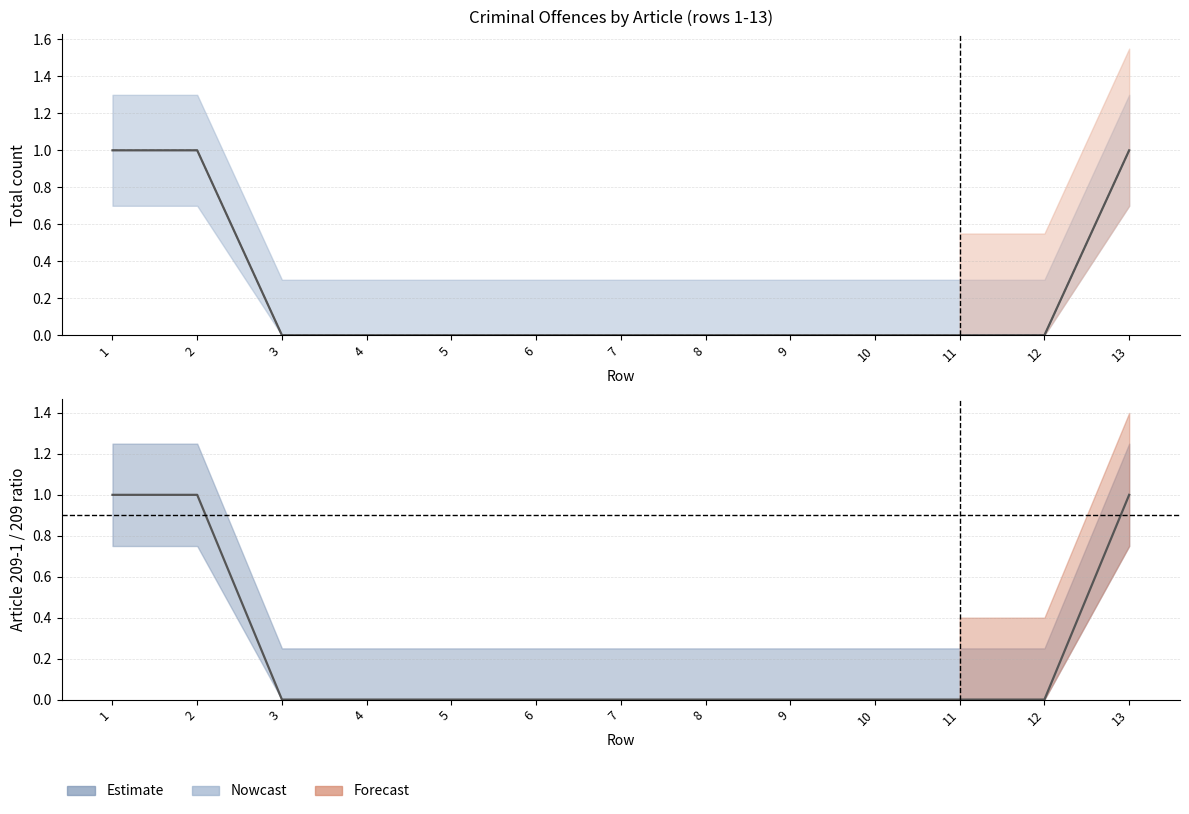

True or false: the data shows 0 at 10.

True